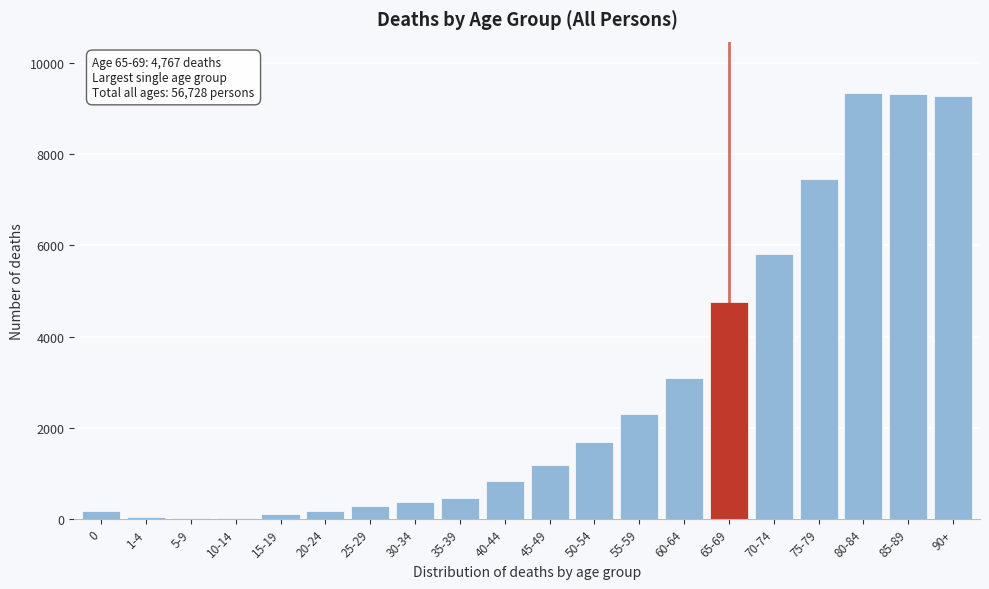

The value at 70-74 is 5818. True or false?

True